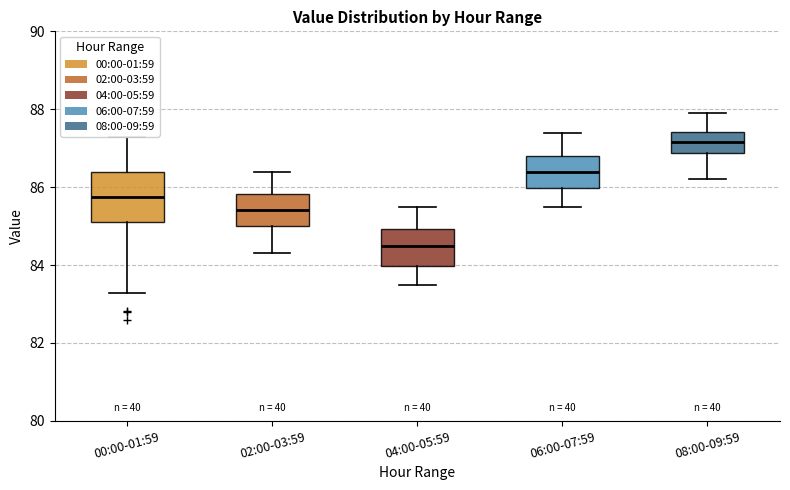

Reading left to right, read every box against the y-axis: the position of its median line, the range the box covers, and the ends of its whiskers. The values are not printed on the chart, so give them approximately, as read against the axis.

00:00-01:59: median 85.8, box 85.2 to 86.4, whiskers 83.2 to 87.2
02:00-03:59: median 85.4, box 85.0 to 85.8, whiskers 84.4 to 86.4
04:00-05:59: median 84.6, box 84.0 to 85.0, whiskers 83.6 to 85.6
06:00-07:59: median 86.4, box 86.0 to 86.8, whiskers 85.6 to 87.4
08:00-09:59: median 87.2, box 86.8 to 87.4, whiskers 86.2 to 88.0